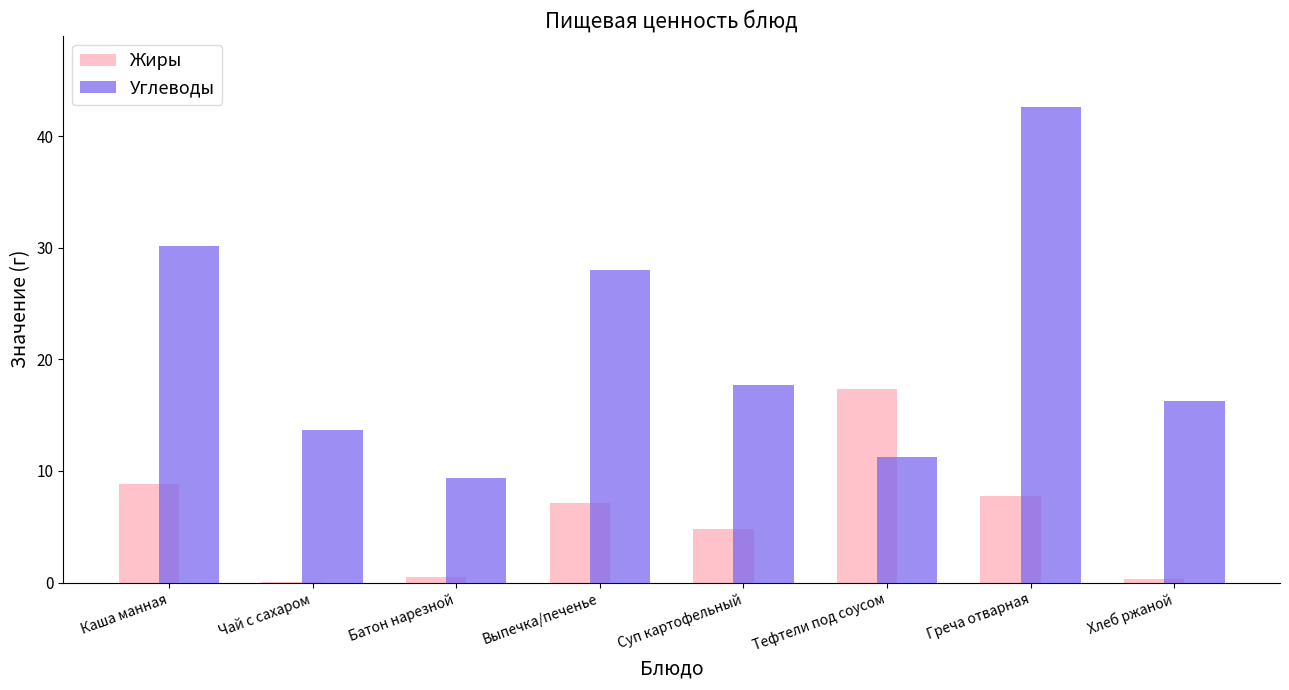

What are all the series names shown in the legend?

Жиры, Углеводы